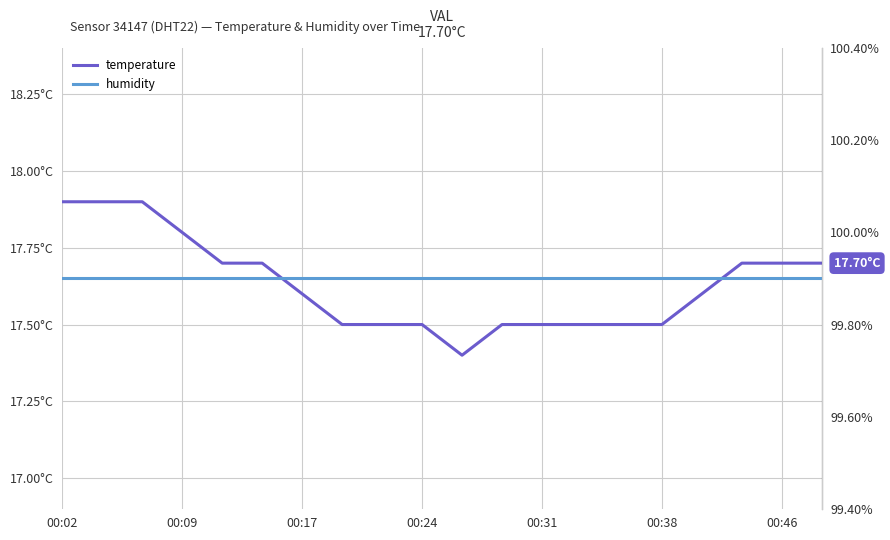

What is the spread (max minus min) of values at 00:38?

82.2